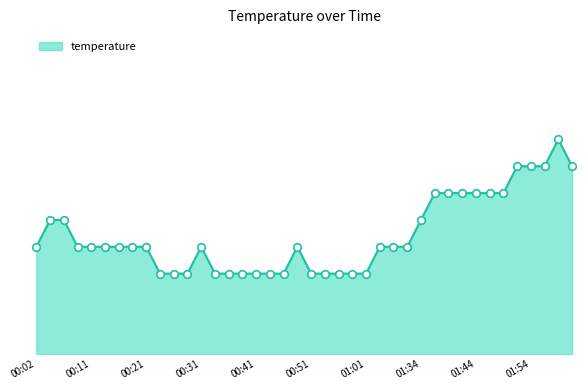

Is this an area chart (filled region under the line)?

Yes